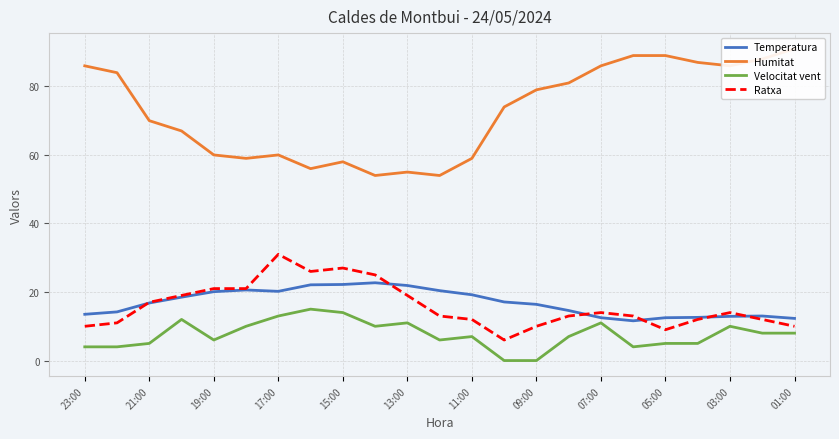

The value of Velocitat vent at 15:00 is 14.0. True or false?

True